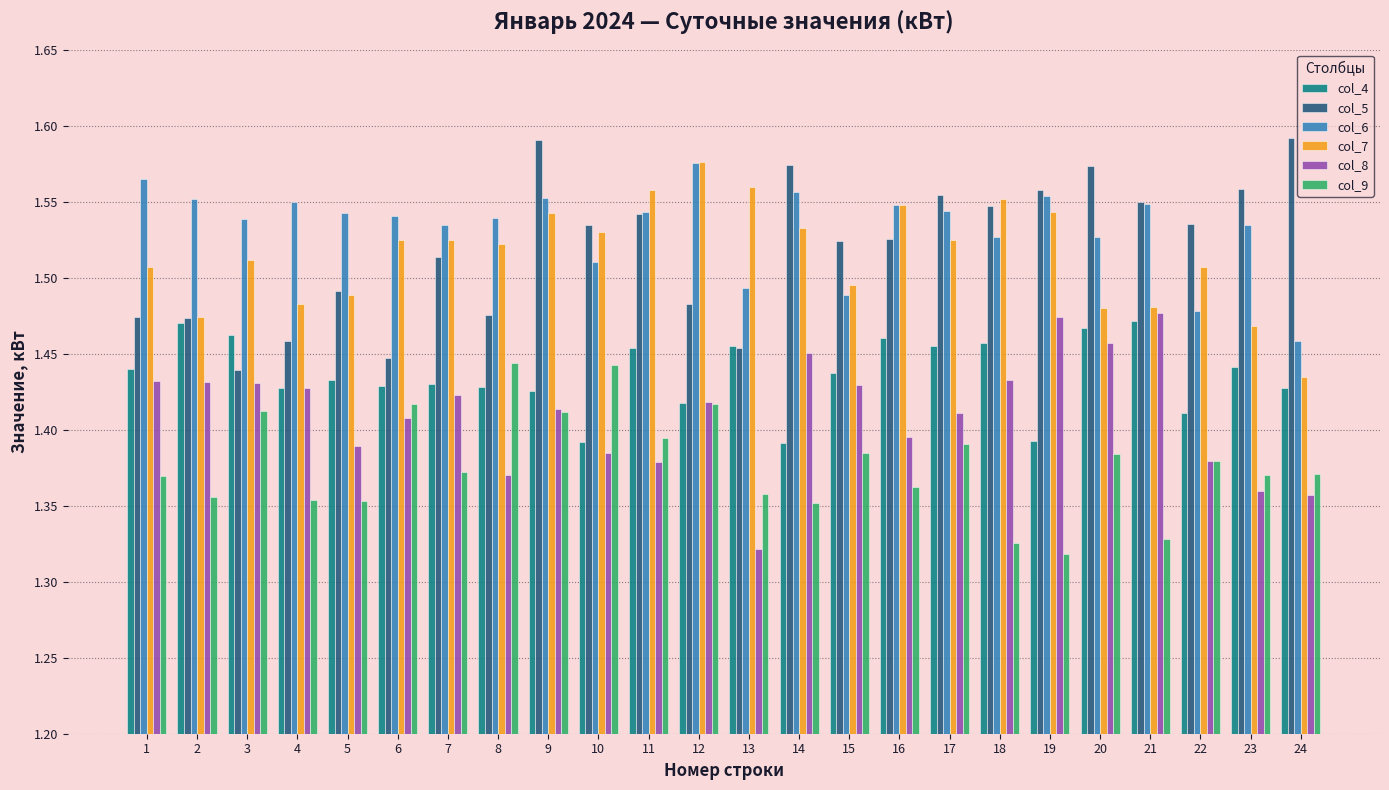

At how many categories does at least one series exceed 1?

24